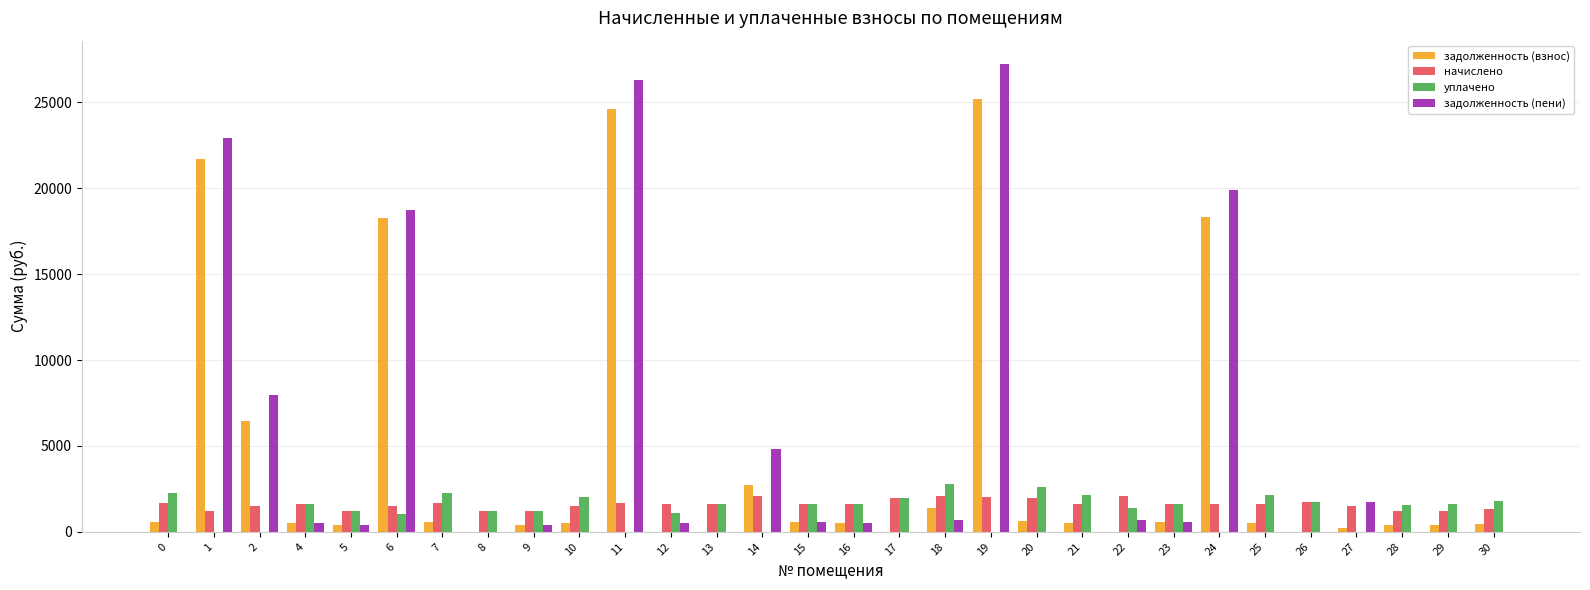

Is the value of начислено at 6 greater than the value of задолженность (взнос) at 22?

Yes